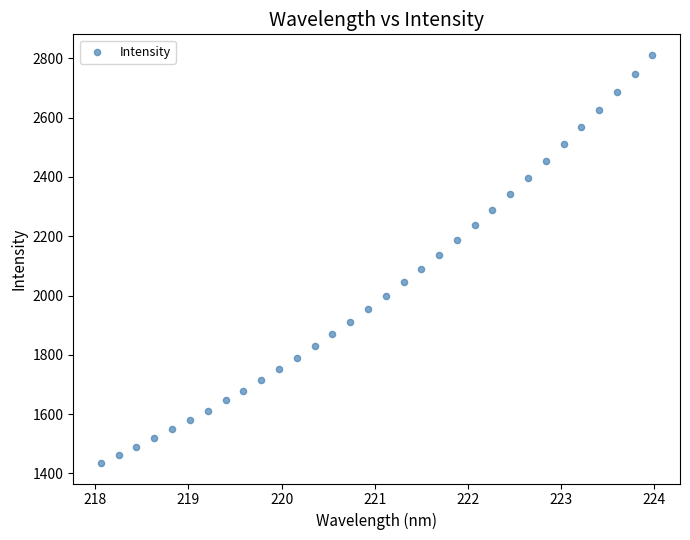

What is the range of Y values (max minus min)?

1377.0